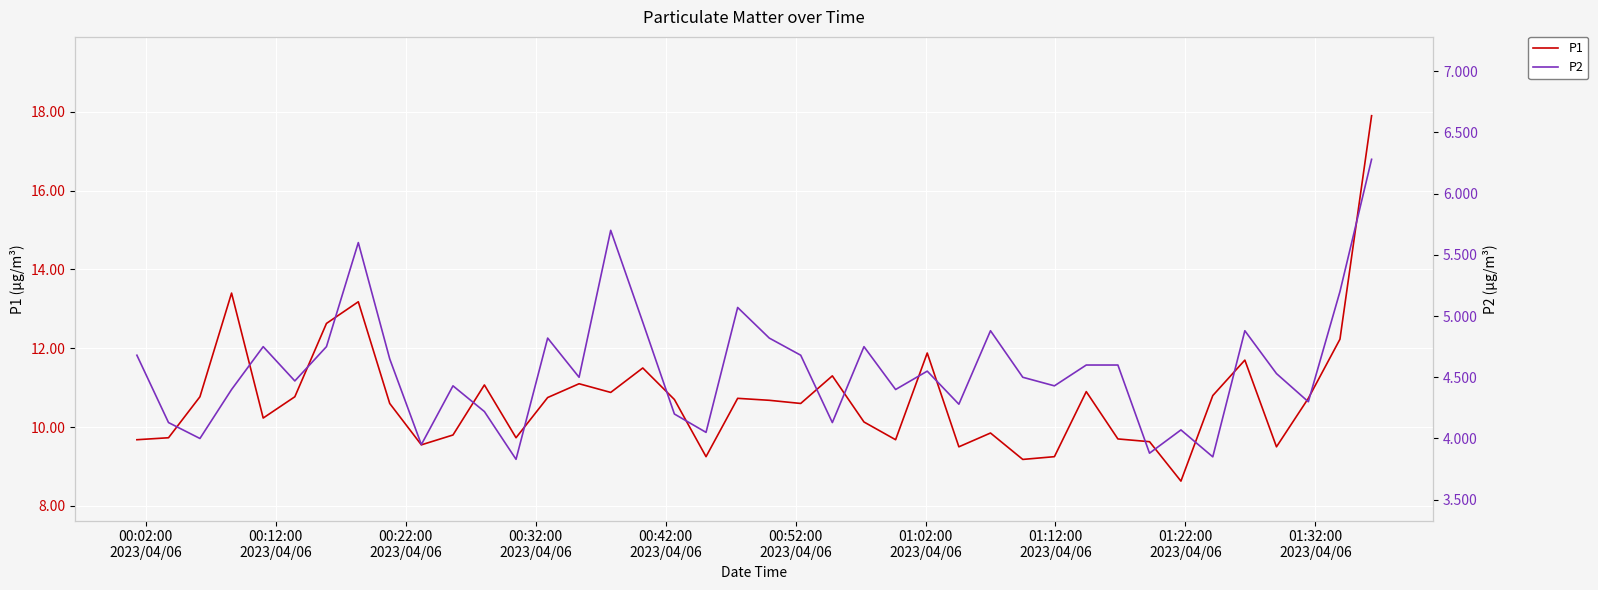

What is the maximum value shown in the chart?

17.9